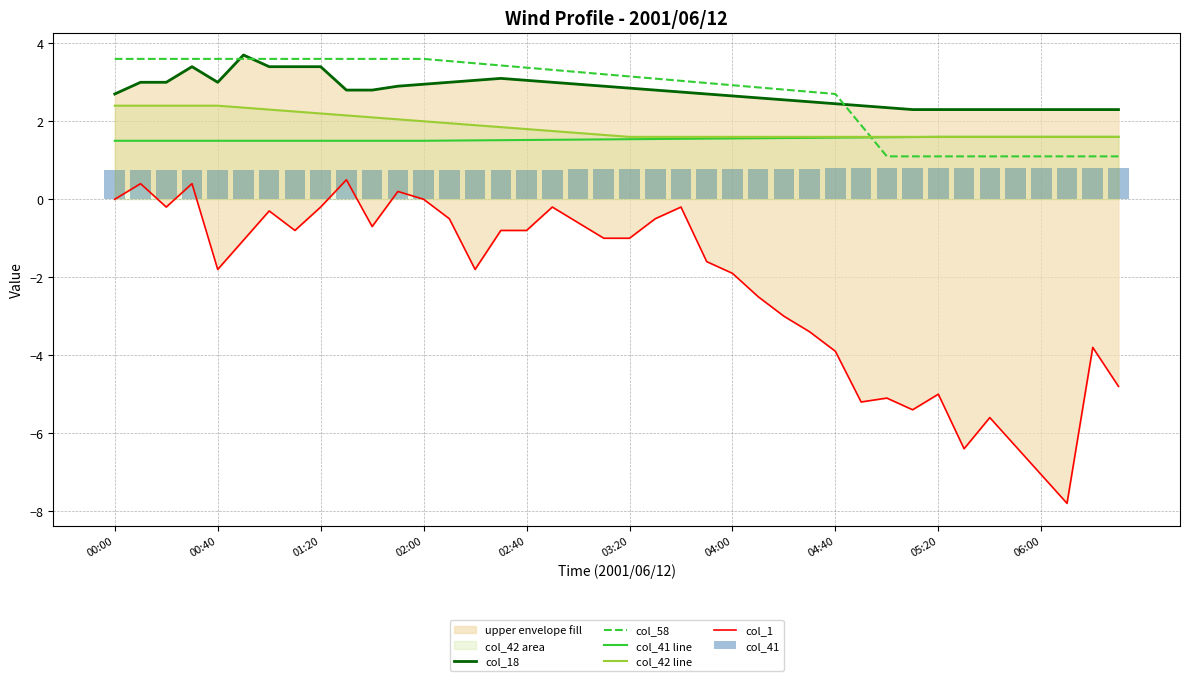

What is the highest value of the col_41 line series?

1.6